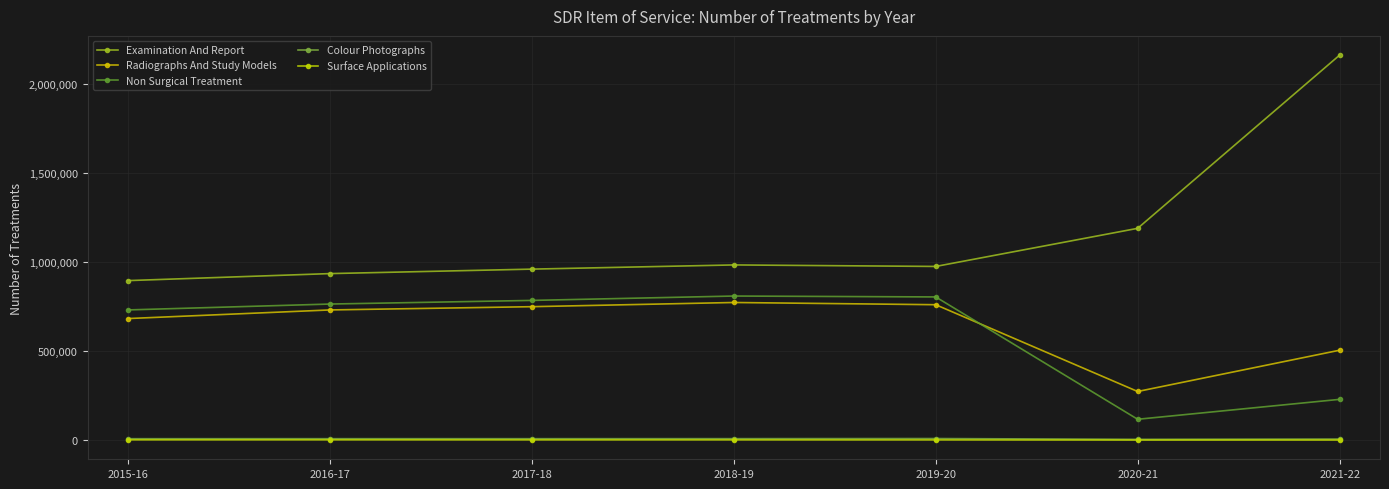

At which category does Colour Photographs reach its first local valley?

2020-21